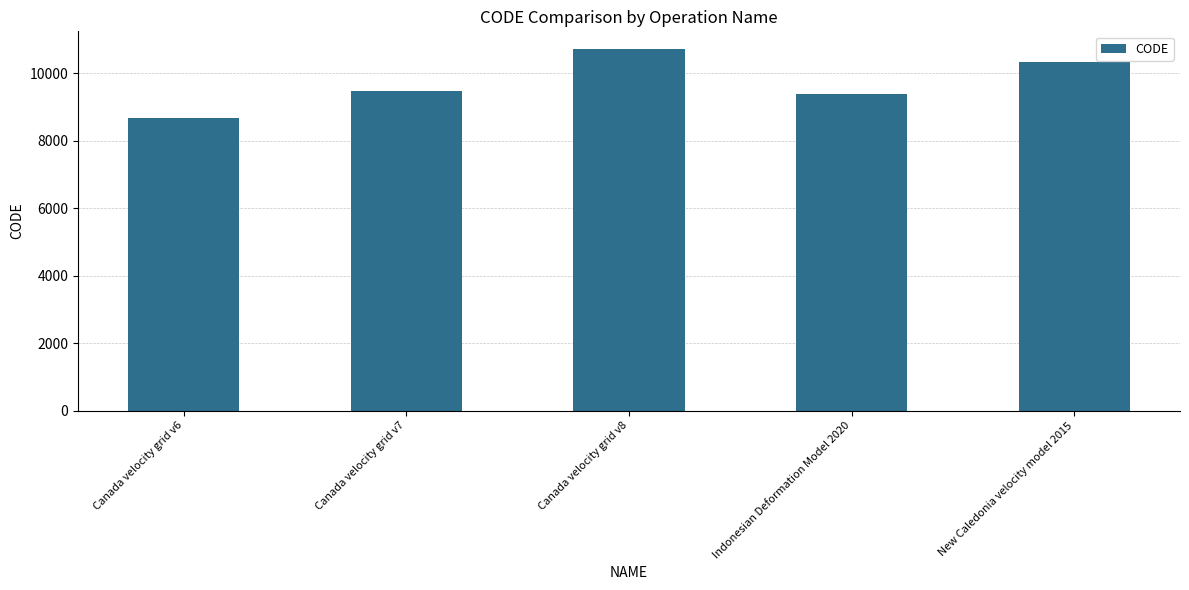

Where is the data nearest to the value 9691?

Canada velocity grid v7